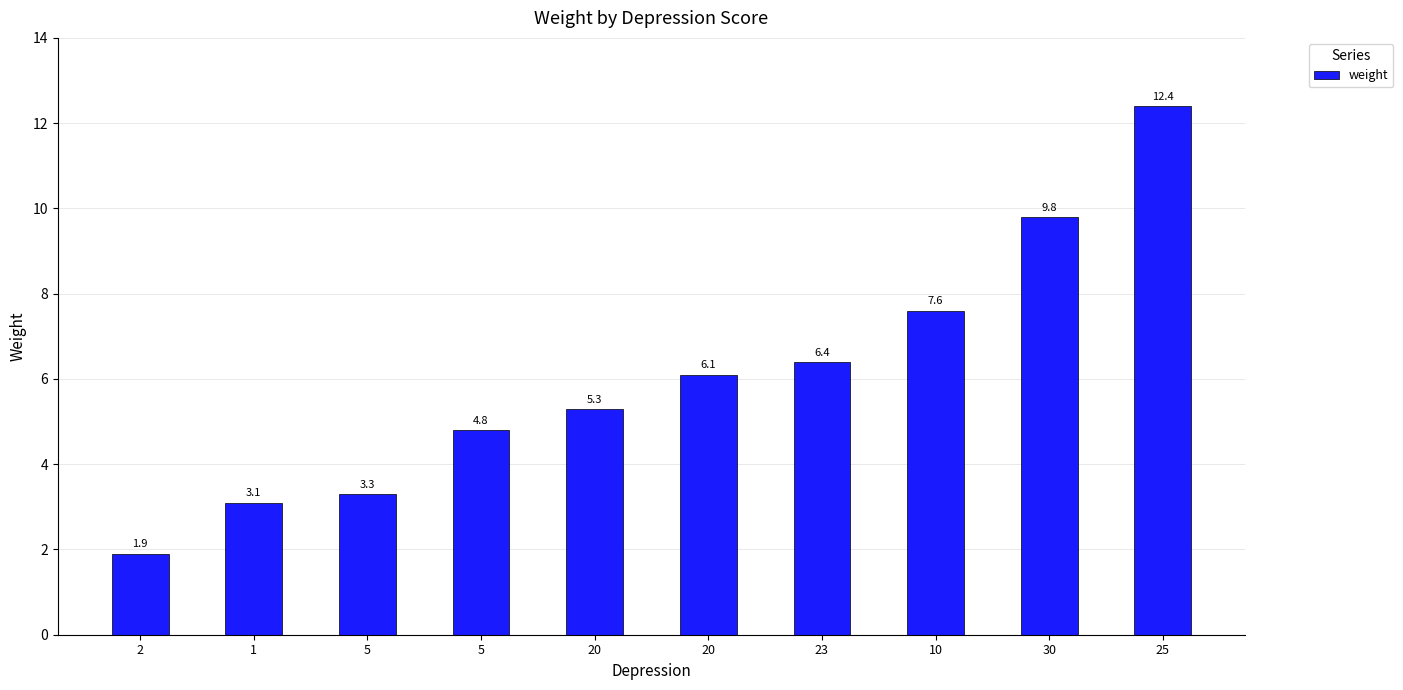

List the labels in order of value, smallest first.

2, 1, 5, 5, 20, 20, 23, 10, 30, 25